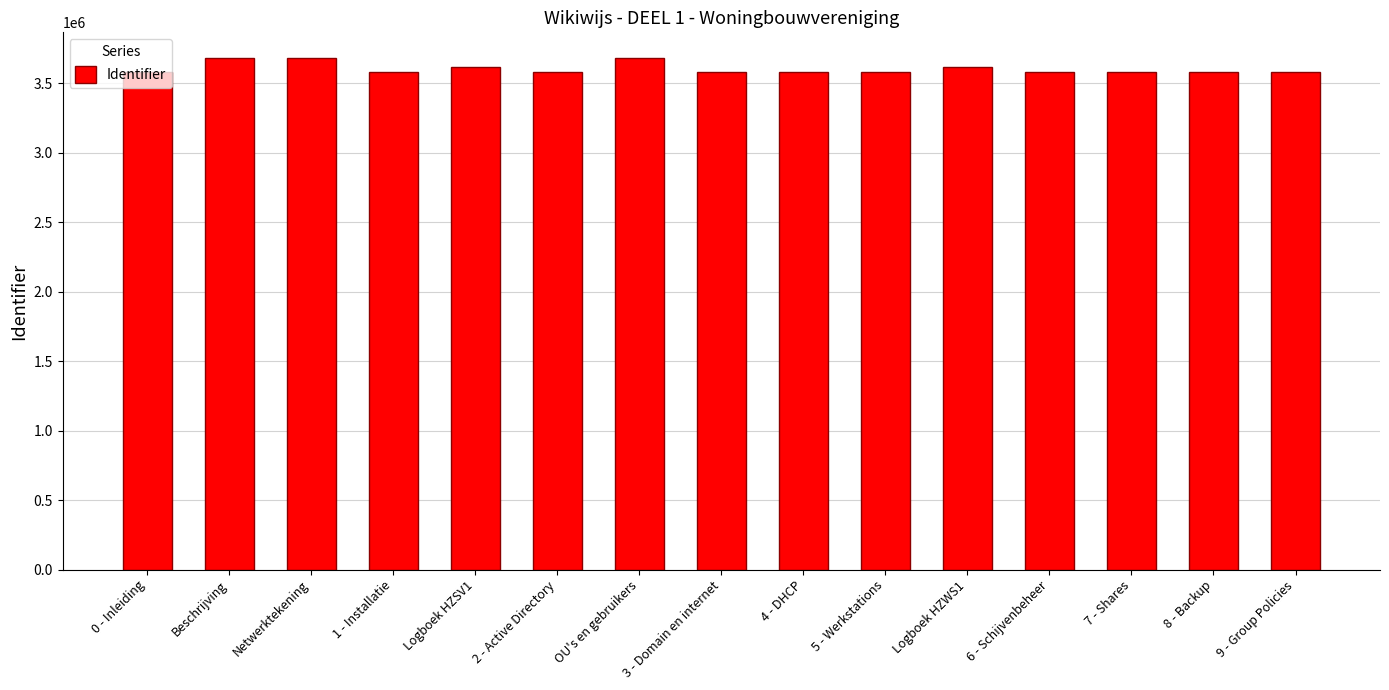

What is the maximum value shown in the chart?

3683331